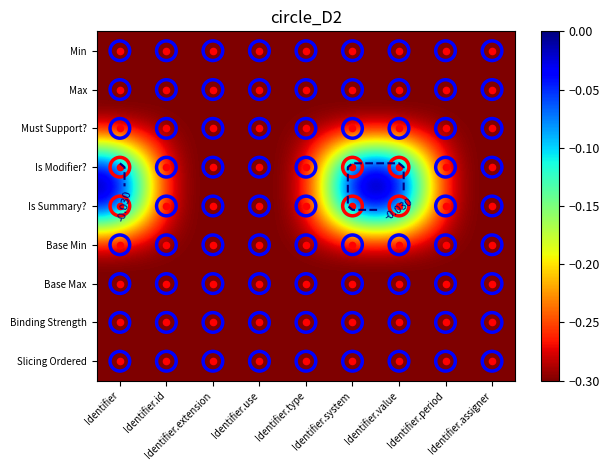

At which category is the sum across all series the highest?

Identifier